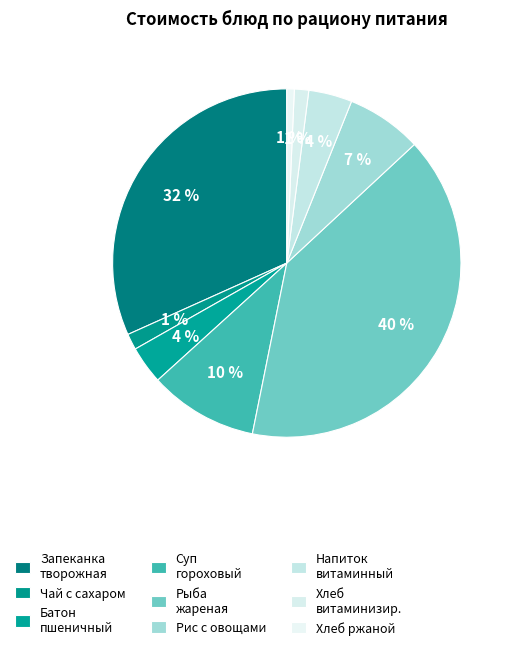

How many slices are in this pie chart?

9